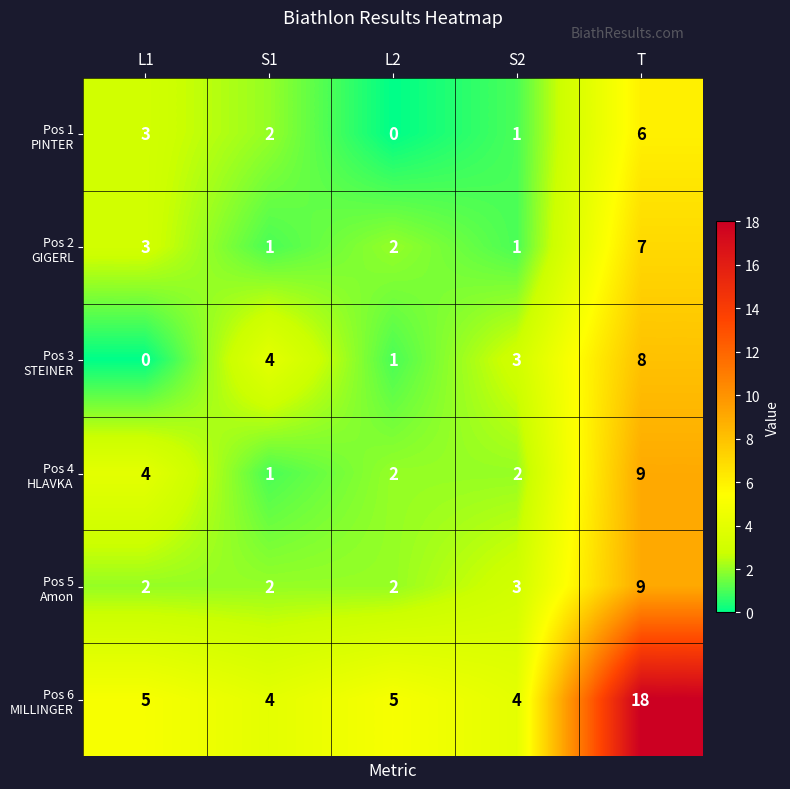

At which category does the chart reach its peak across all series?

T